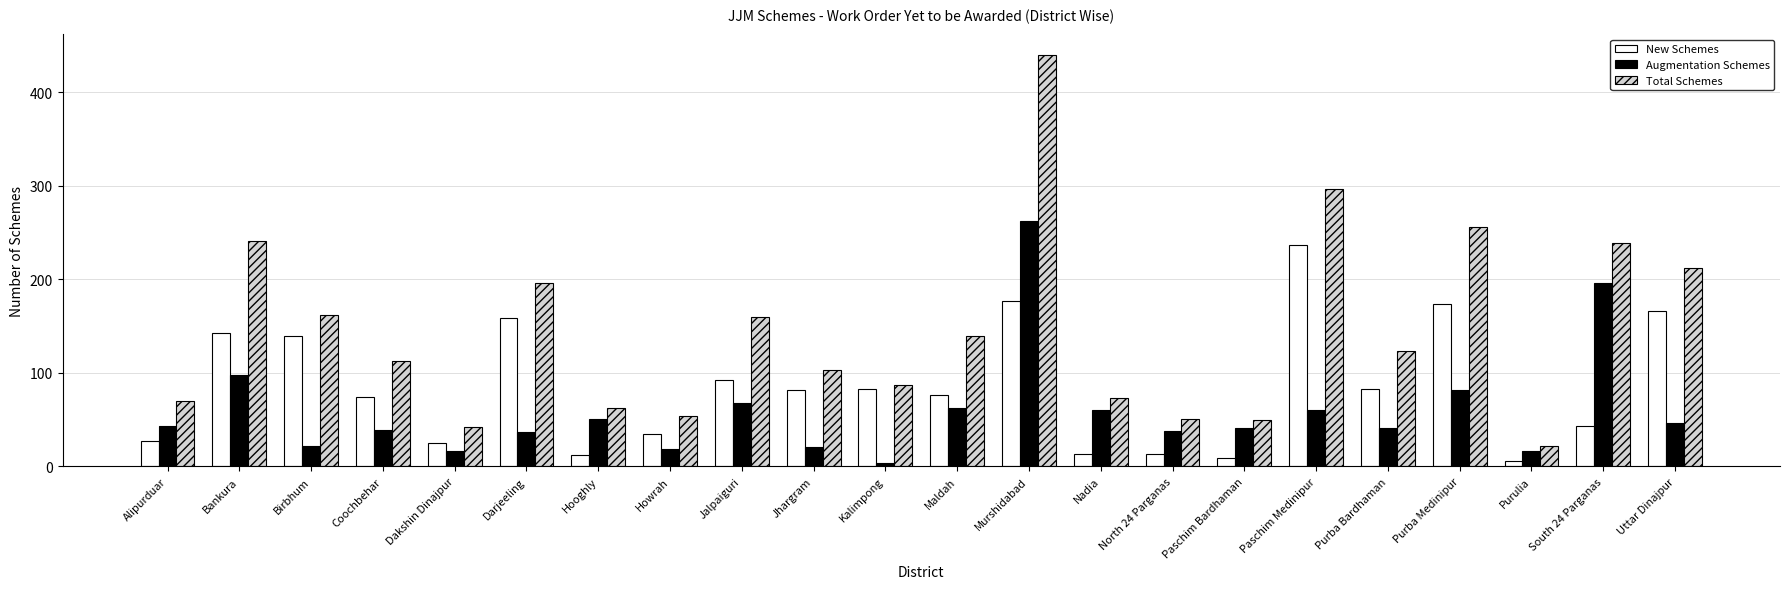

What is the average value of the Augmentation Schemes series?

60